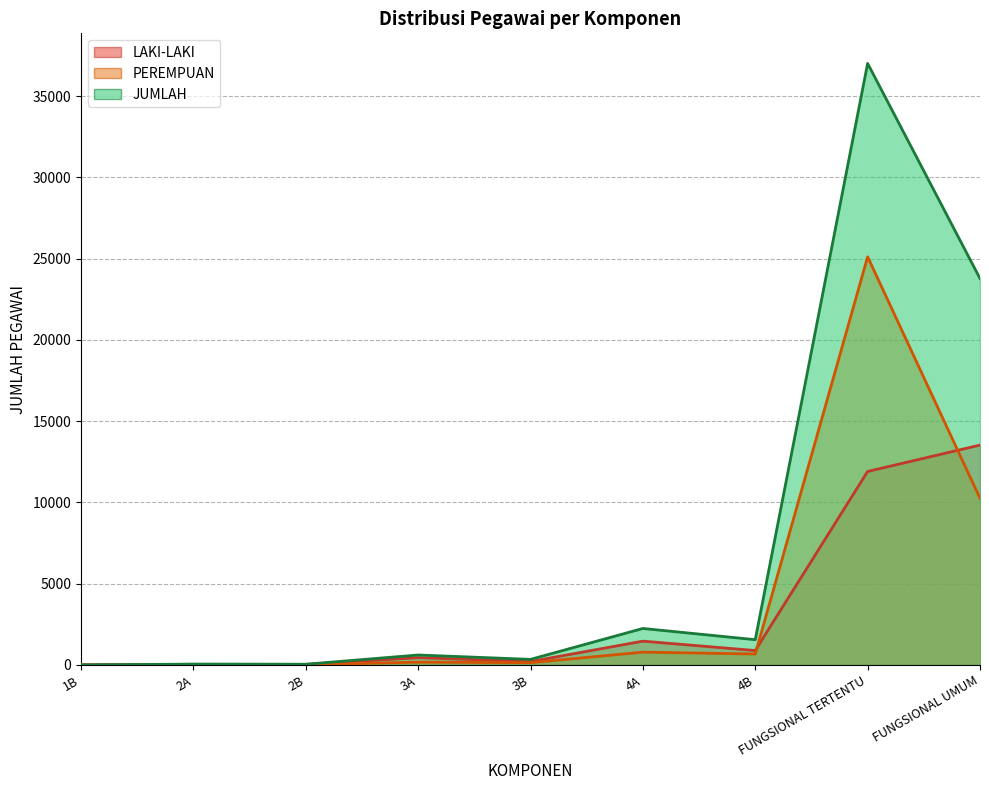

What position from the left is 3A?

4